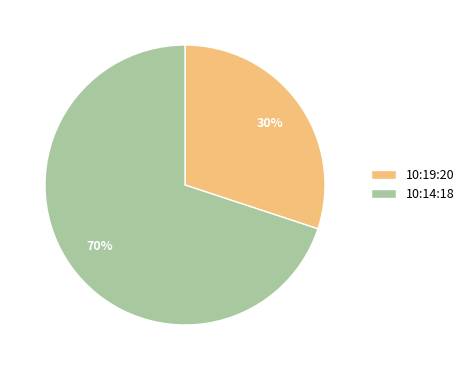

Is there any slice that represents more than half of the pie?

Yes